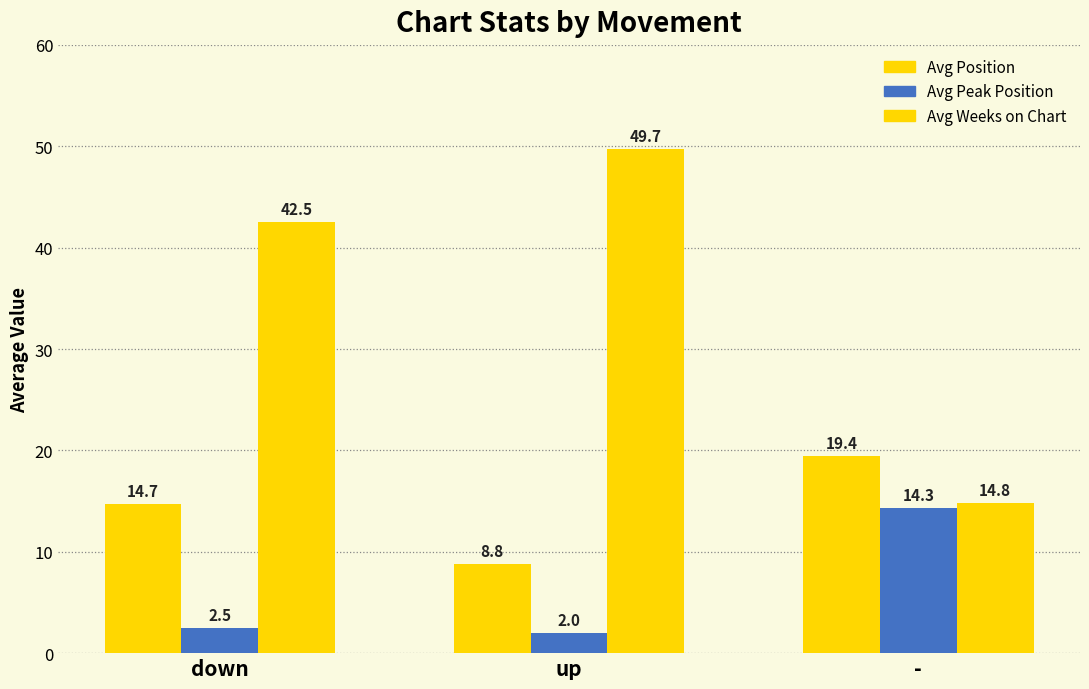

How many distinct data groups are displayed?

3